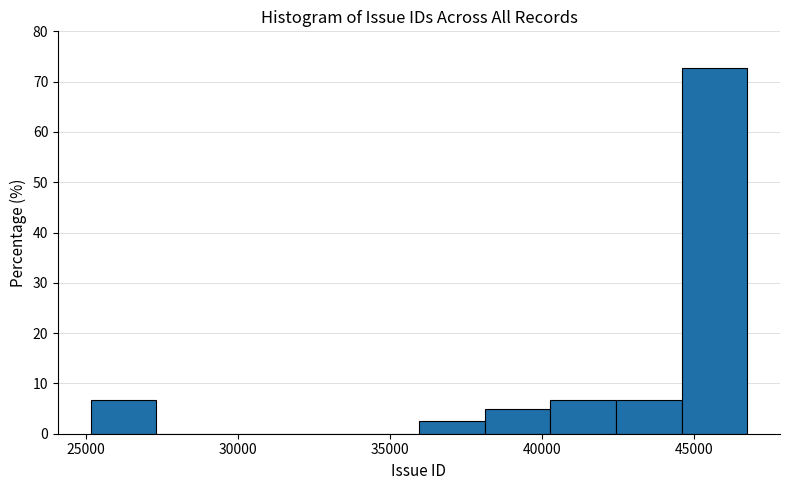

What is the height of the bar covering 38000 to 40500 on the x-axis? Neither the bar edges nor the heights are printed on the chart, so give them approximately, as read against the axes.

5